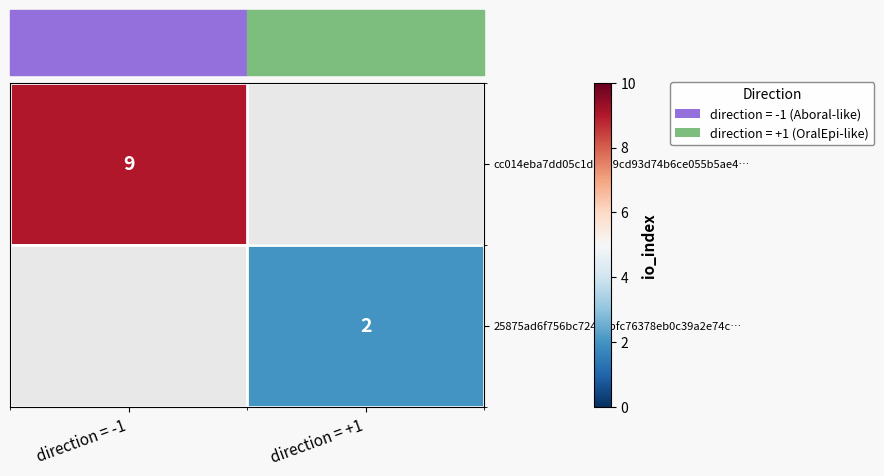

The cc014eba7dd05c1dda49cd93d74b6ce055b5ae4… series shows 3 at direction = -1. True or false?

False